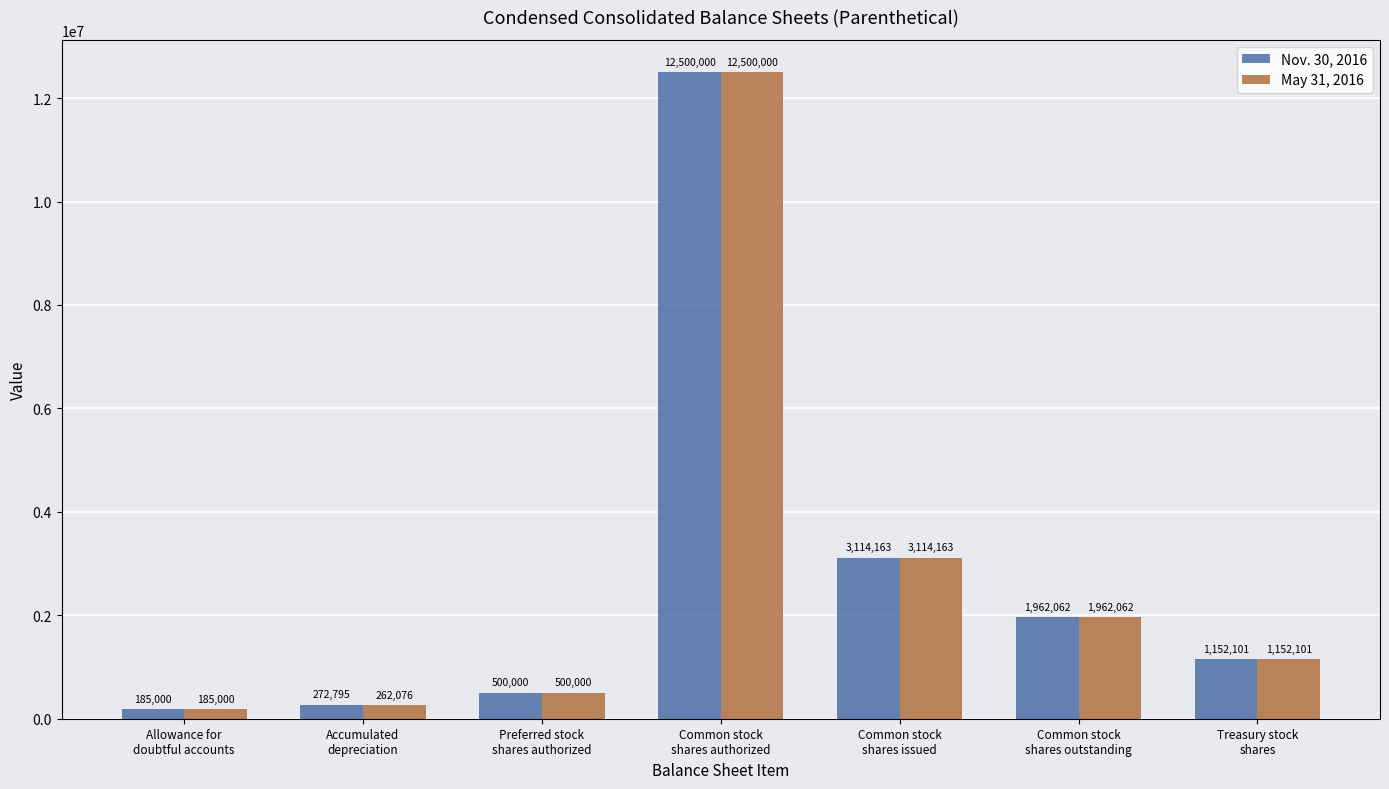

What is the label of the 7th bar from the left?

Treasury stock
shares